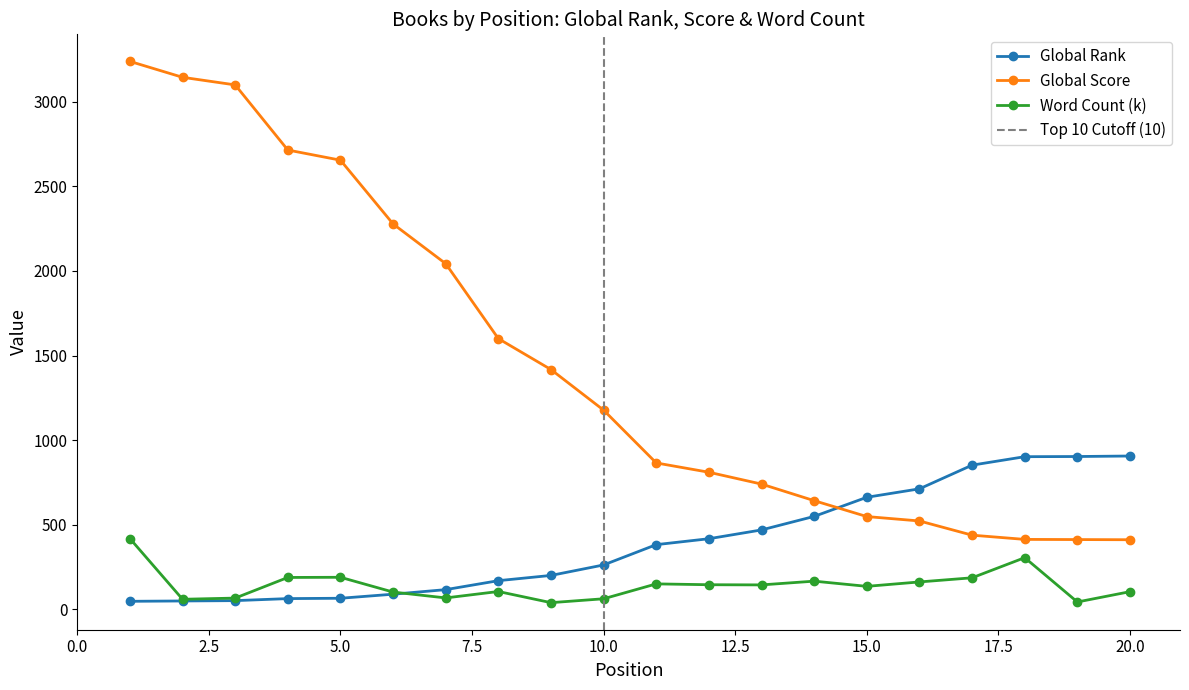

Read the Word Count (k) value at 20.0.

104.0